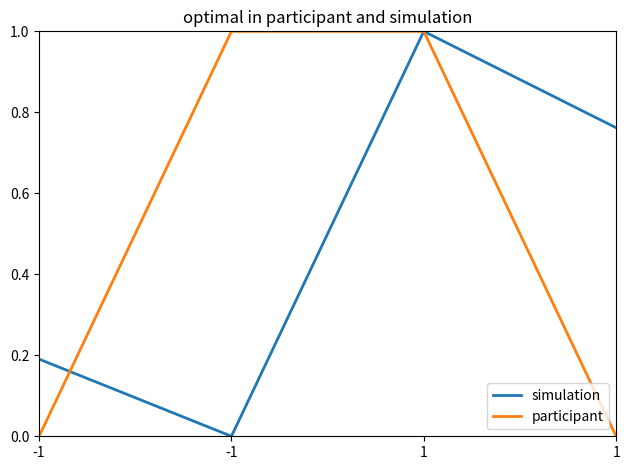

What is the difference between the second highest and second lowest values in the participant series?

1.0